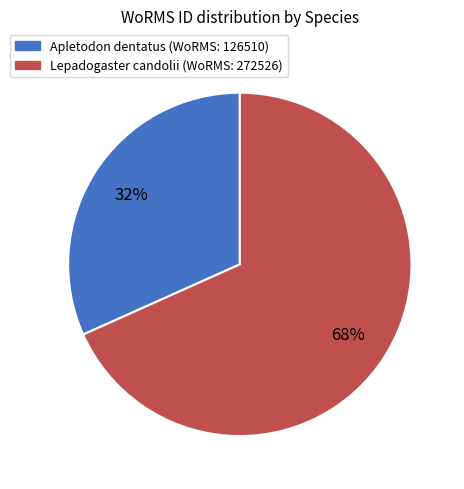

Count the number of slices in the pie.

2